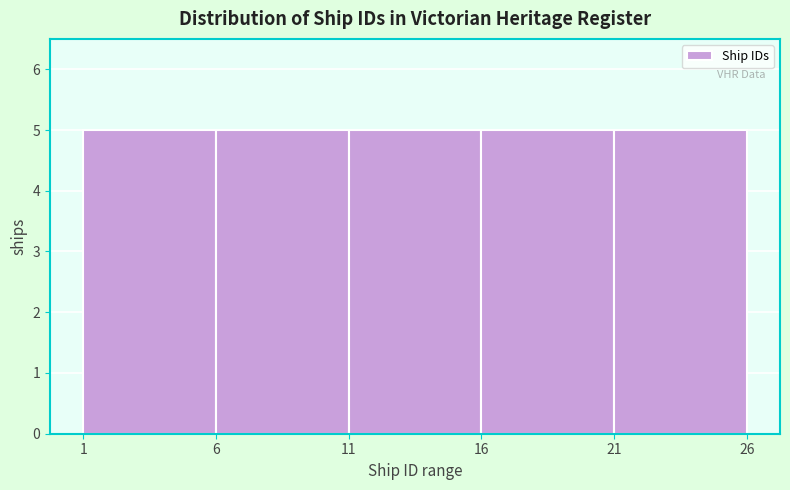

What is the height of the bar covering 16 to 21 on the x-axis? The values are not printed on the chart, so give them approximately, as read against the axis.

5